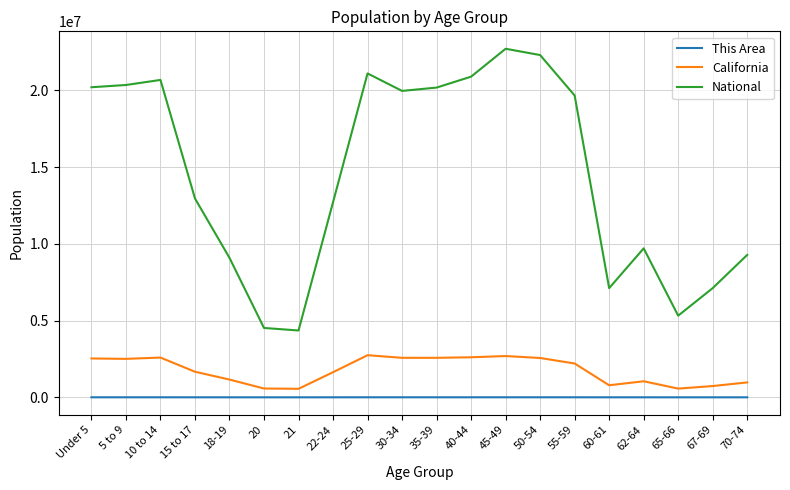

How many values in the National series are below 19664805?

10